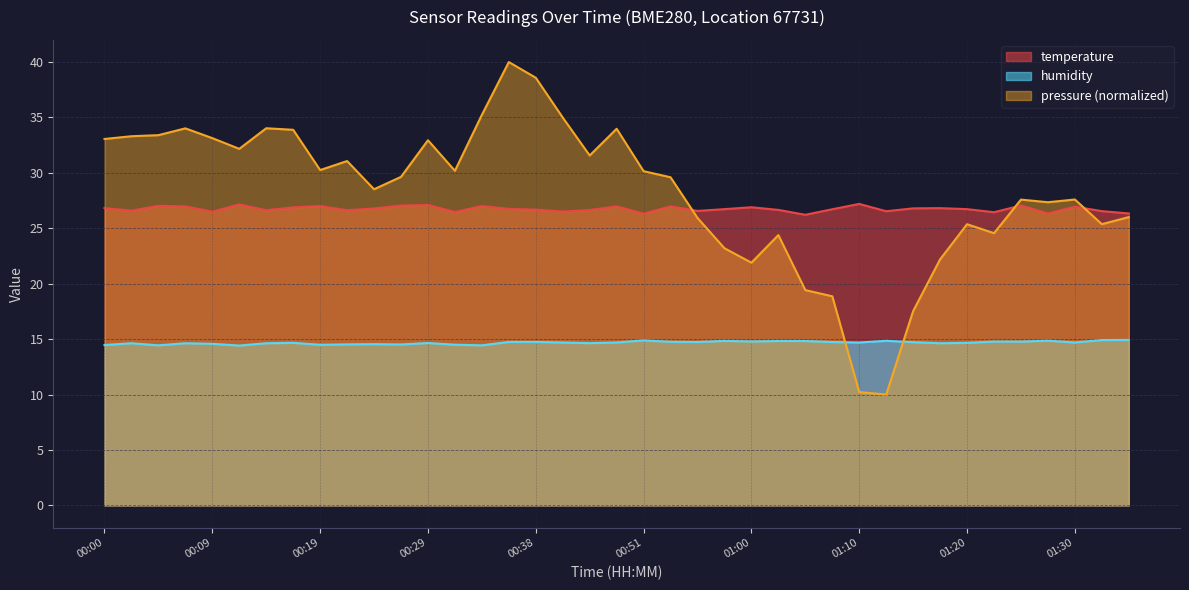

Between 00:14 and 00:38, which series saw the biggest shift?

humidity